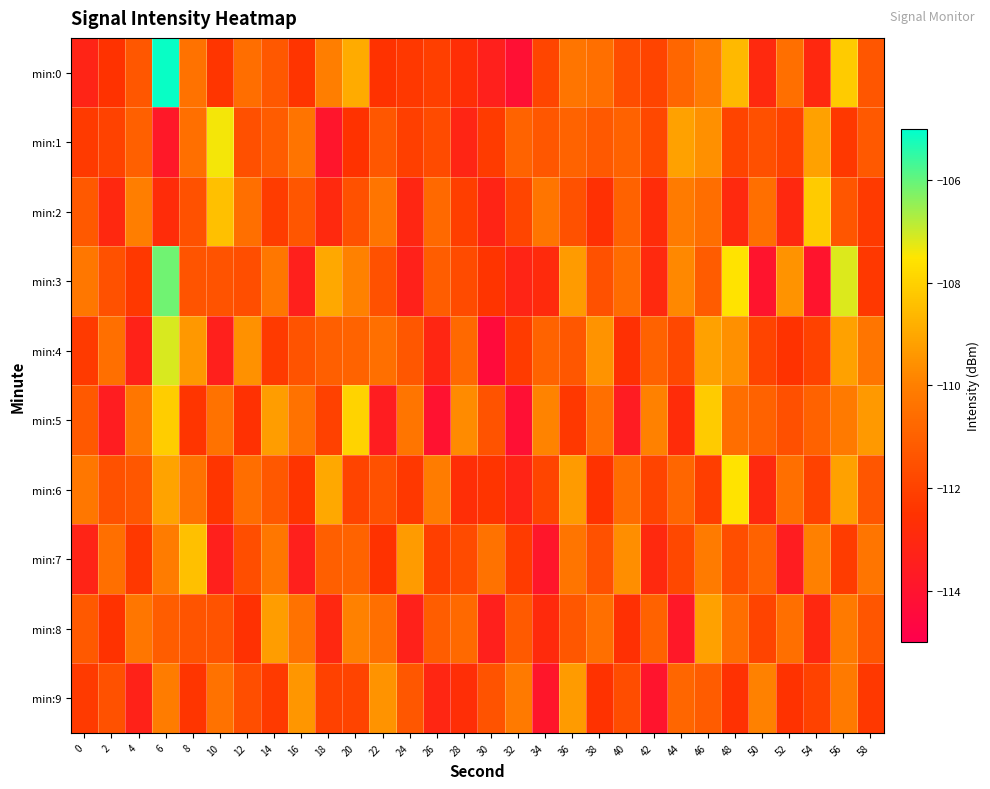

Count the number of data series in this chart.

10